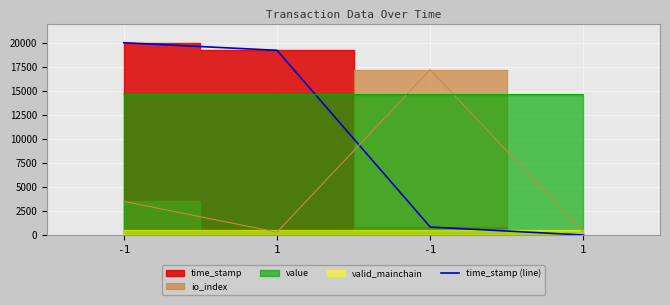

How many values are below 19211?

2